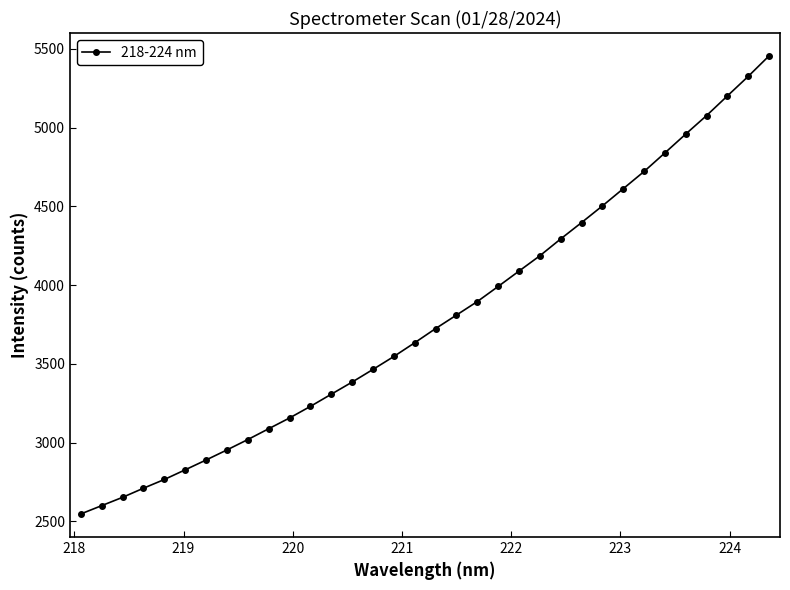

What is the minimum value shown in the chart?

2547.0